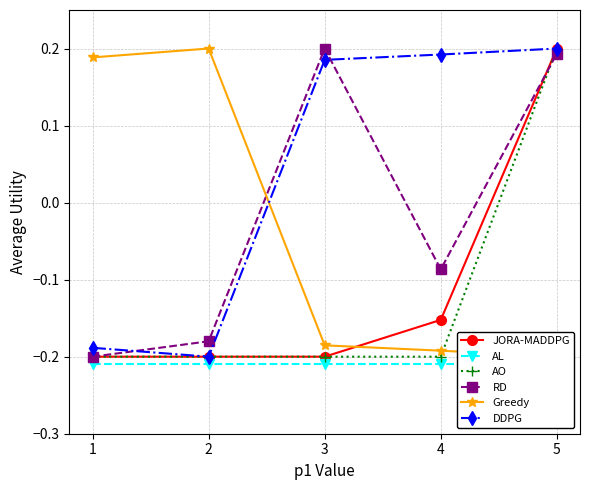

Is the value of AO at 2 greater than the value of DDPG at 3?

No